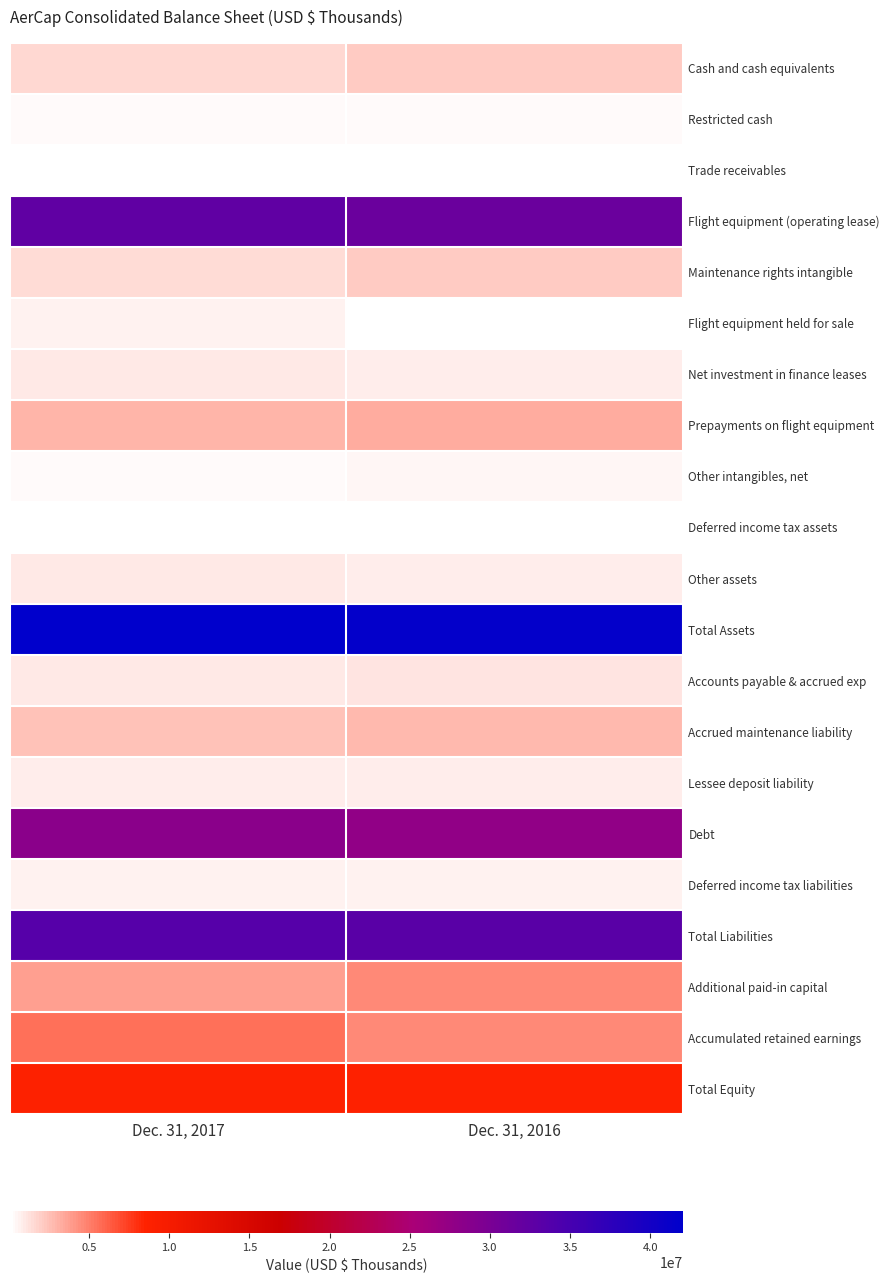

Rank the series at Dec. 31, 2016 from highest to lowest value.

Total Assets, Total Liabilities, Flight equipment (operating lease), Debt, Total Equity, Accumulated retained earnings, Additional paid-in capital, Prepayments on flight equipment, Accrued maintenance liability, Maintenance rights intangible, Cash and cash equivalents, Accounts payable & accrued exp, Lessee deposit liability, Other assets, Net investment in finance leases, Deferred income tax liabilities, Other intangibles, net, Restricted cash, Deferred income tax assets, Flight equipment held for sale, Trade receivables